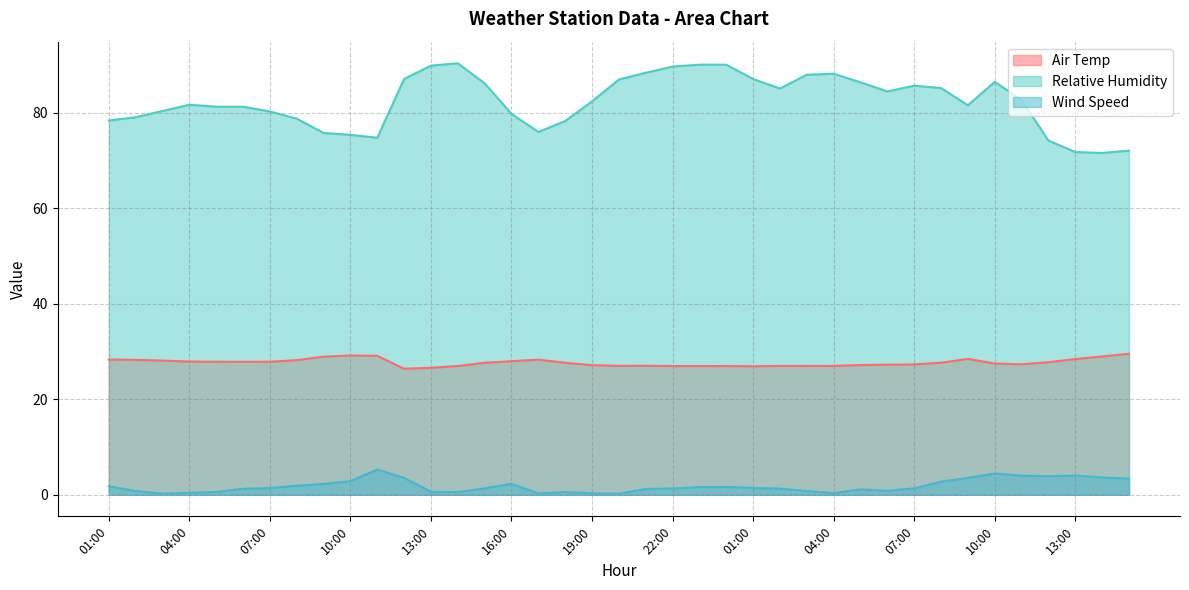

True or false: Relative Humidity and Air Temp cross at least once.

False